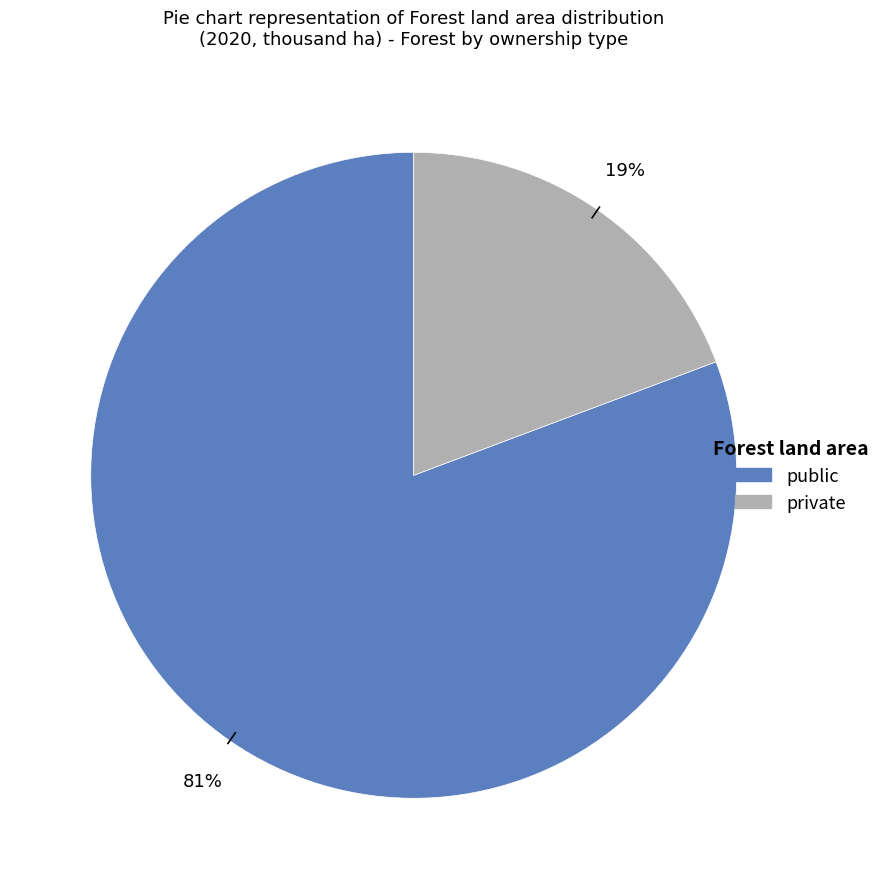

What is the majority slice?

public